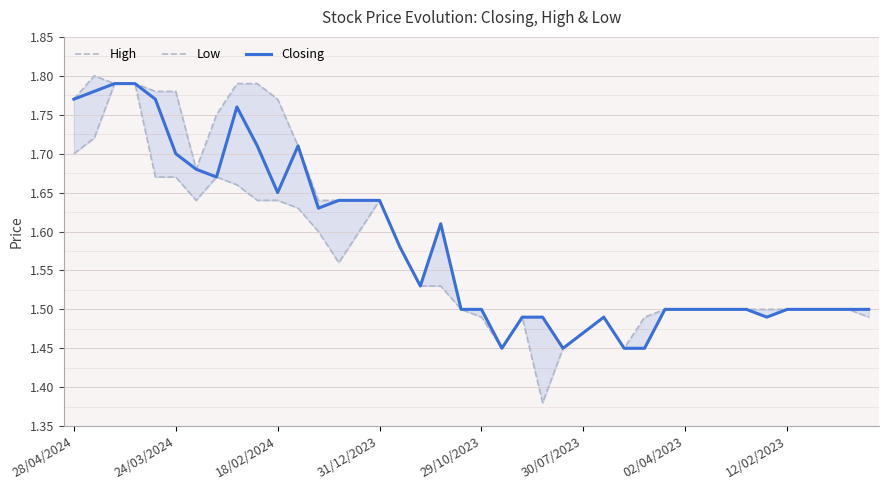

True or false: Closing and Low cross at least once.

False